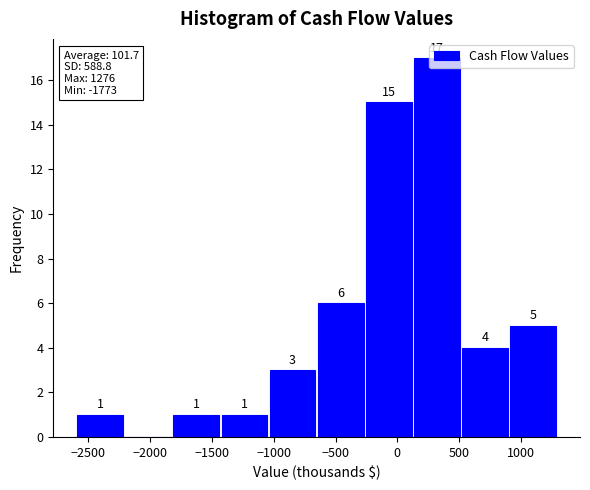

Over which range of the x-axis is the bar tallest?

150 to 550